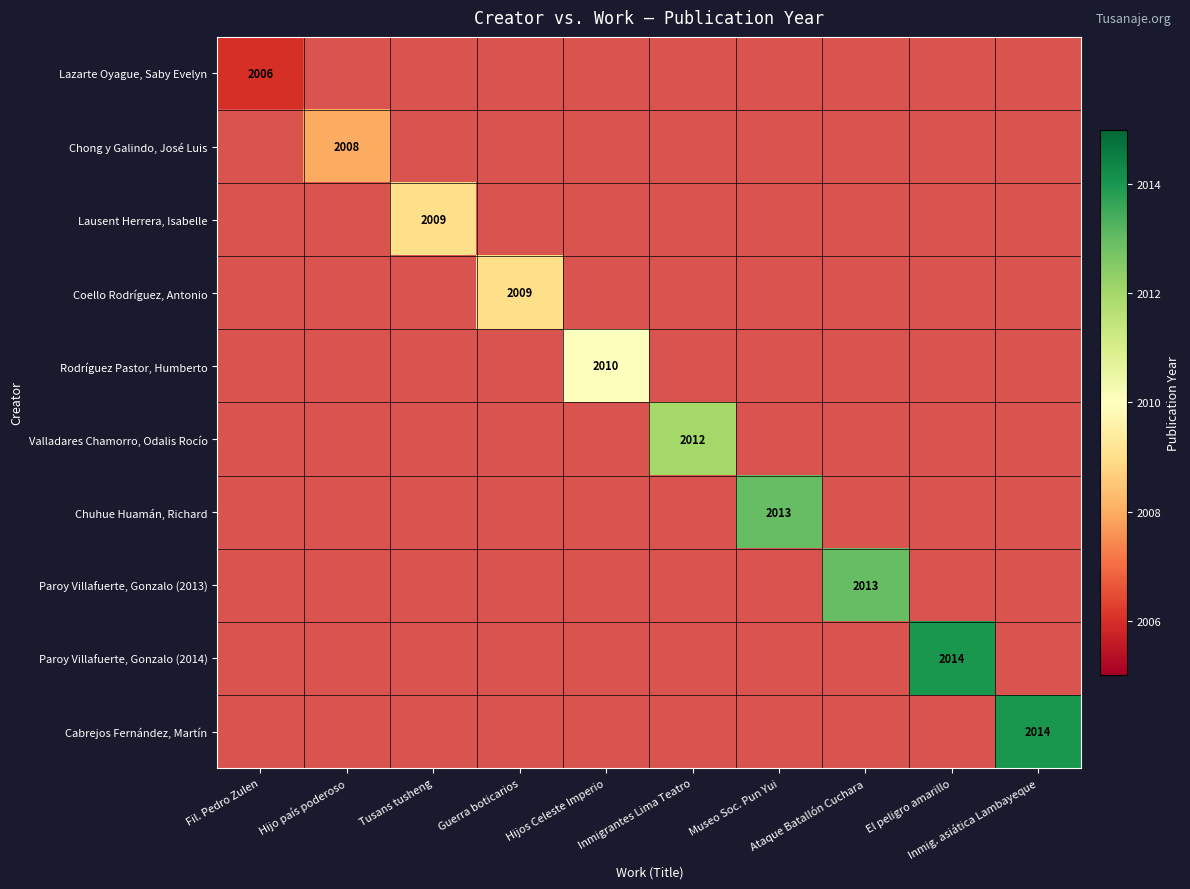

List the labels in order of Chong y Galindo, José Luis value, largest first.

Fil. Pedro Zulen, Hijo país poderoso, Tusans tusheng, Guerra boticarios, Hijos Celeste Imperio, Inmigrantes Lima Teatro, Museo Soc. Pun Yui, Ataque Batallón Cuchara, El peligro amarillo, Inmig. asiática Lambayeque